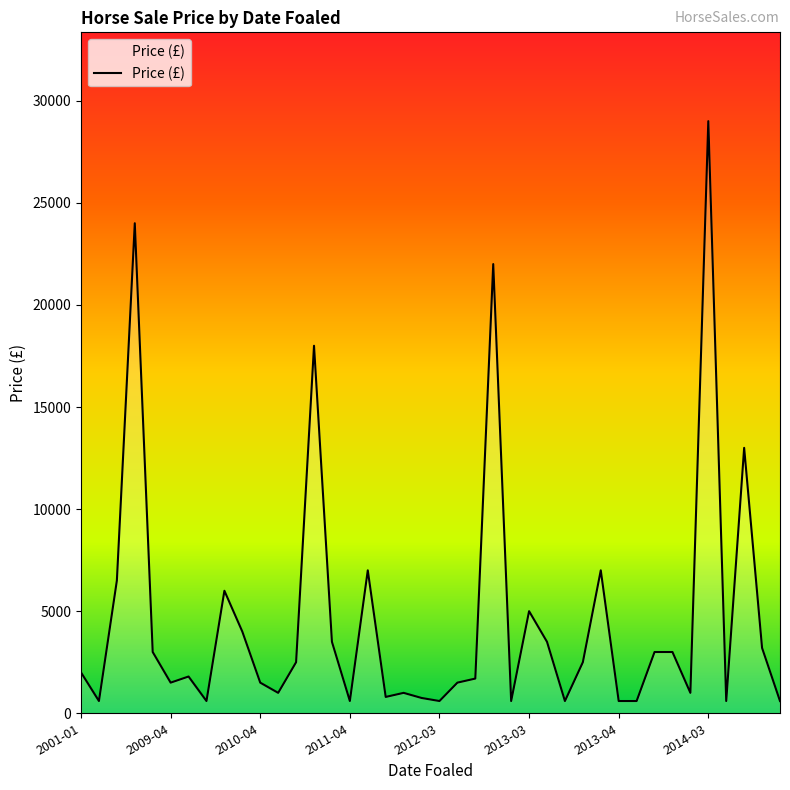

What is the greatest value displayed?

29000